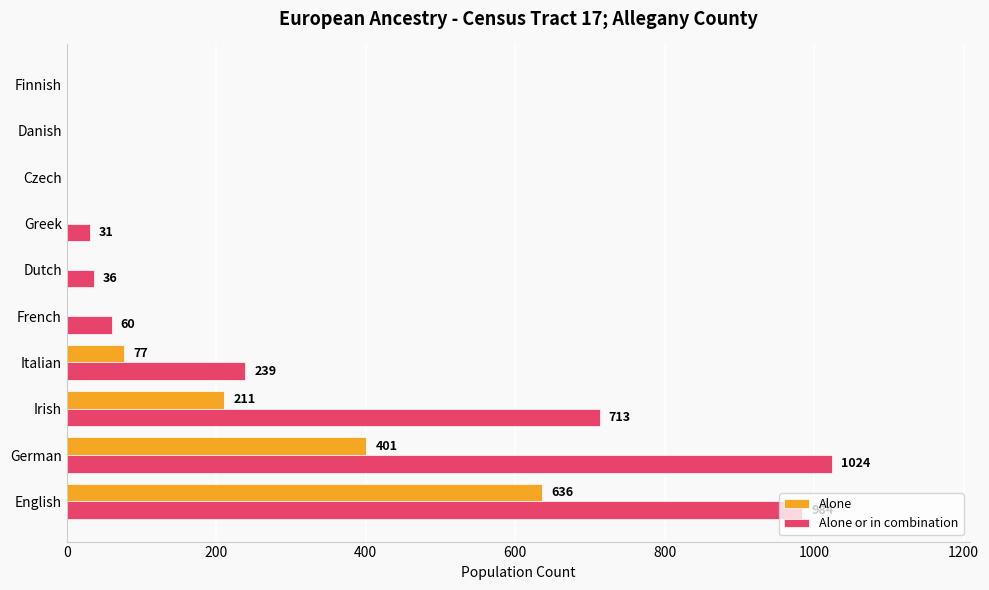

Count the number of data series in this chart.

2